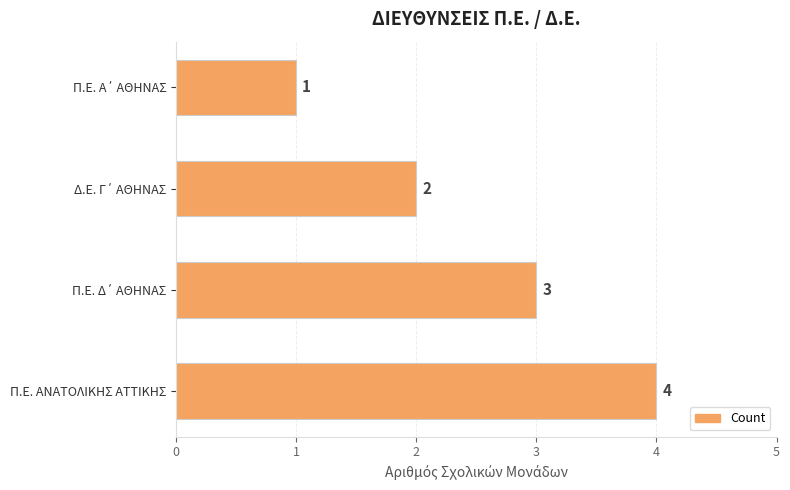

What is the maximum value shown in the chart?

4